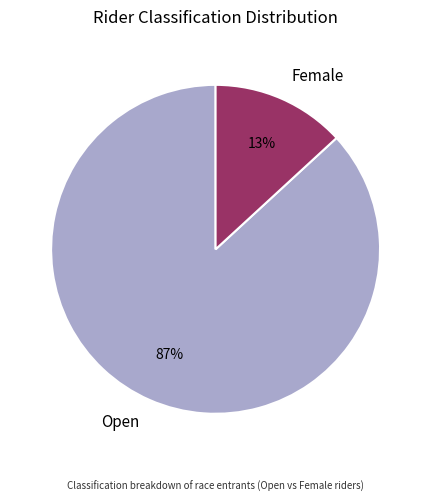

Which category has the biggest portion of the pie?

Open